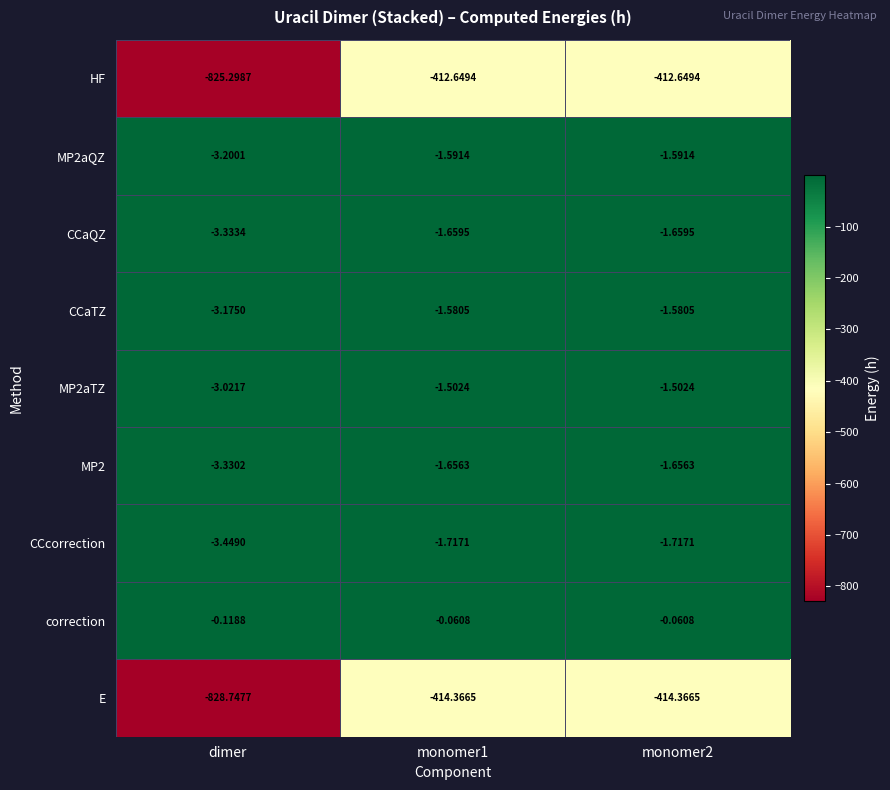

Which series has the largest total across all categories?

correction